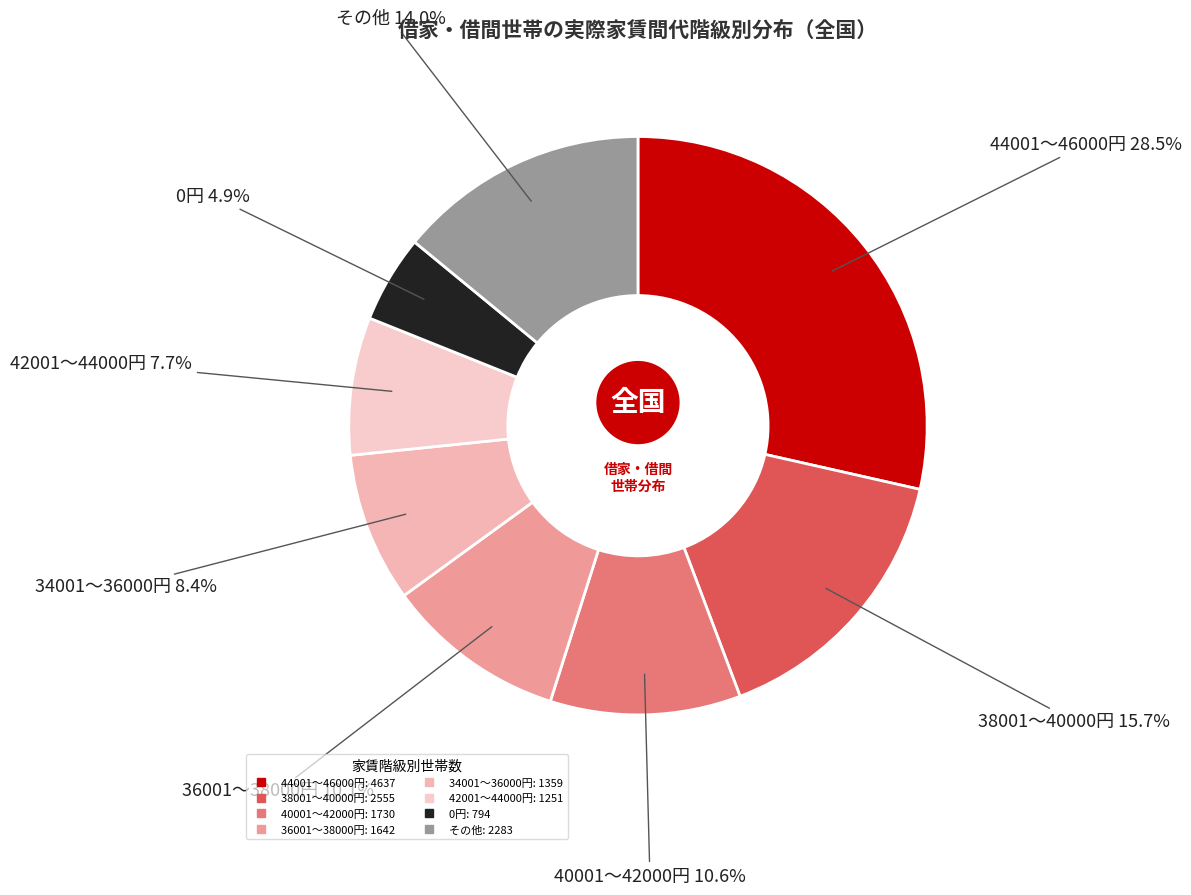

Count the number of slices in the pie.

8